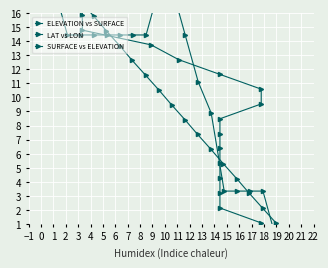

After their last crossing, which series has the higher values: LAT vs LON or ELEVATION vs SURFACE?

ELEVATION vs SURFACE